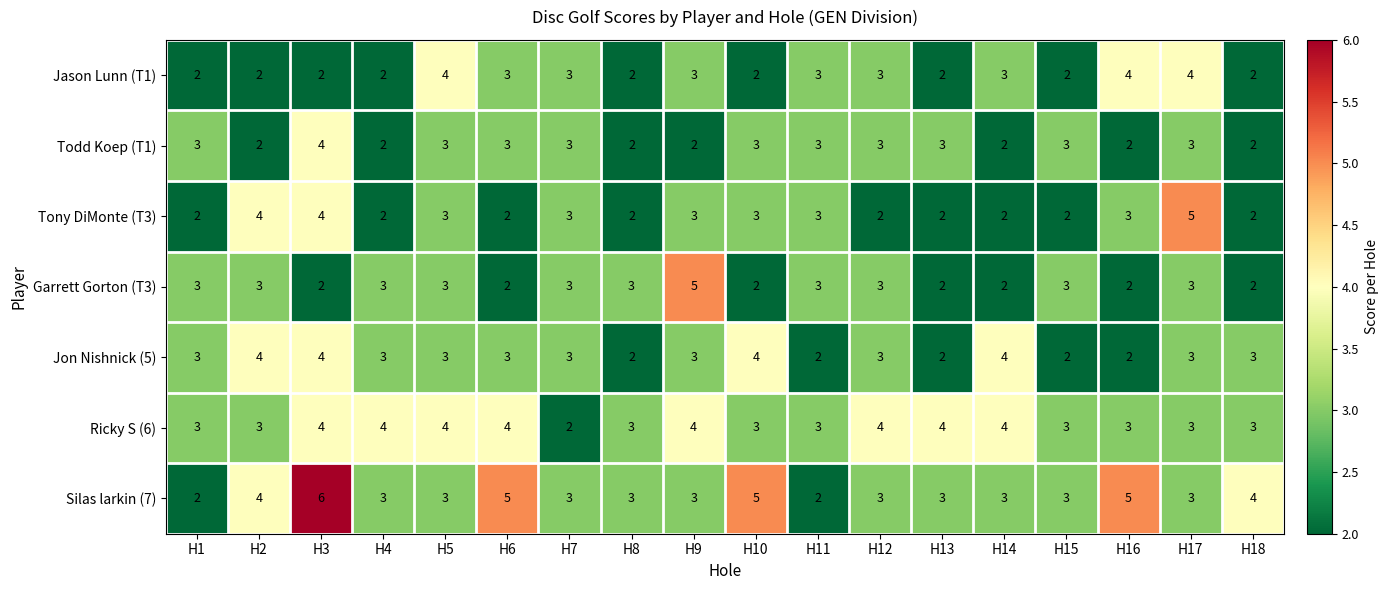

Which series has the largest total across all categories?

Silas larkin (7)